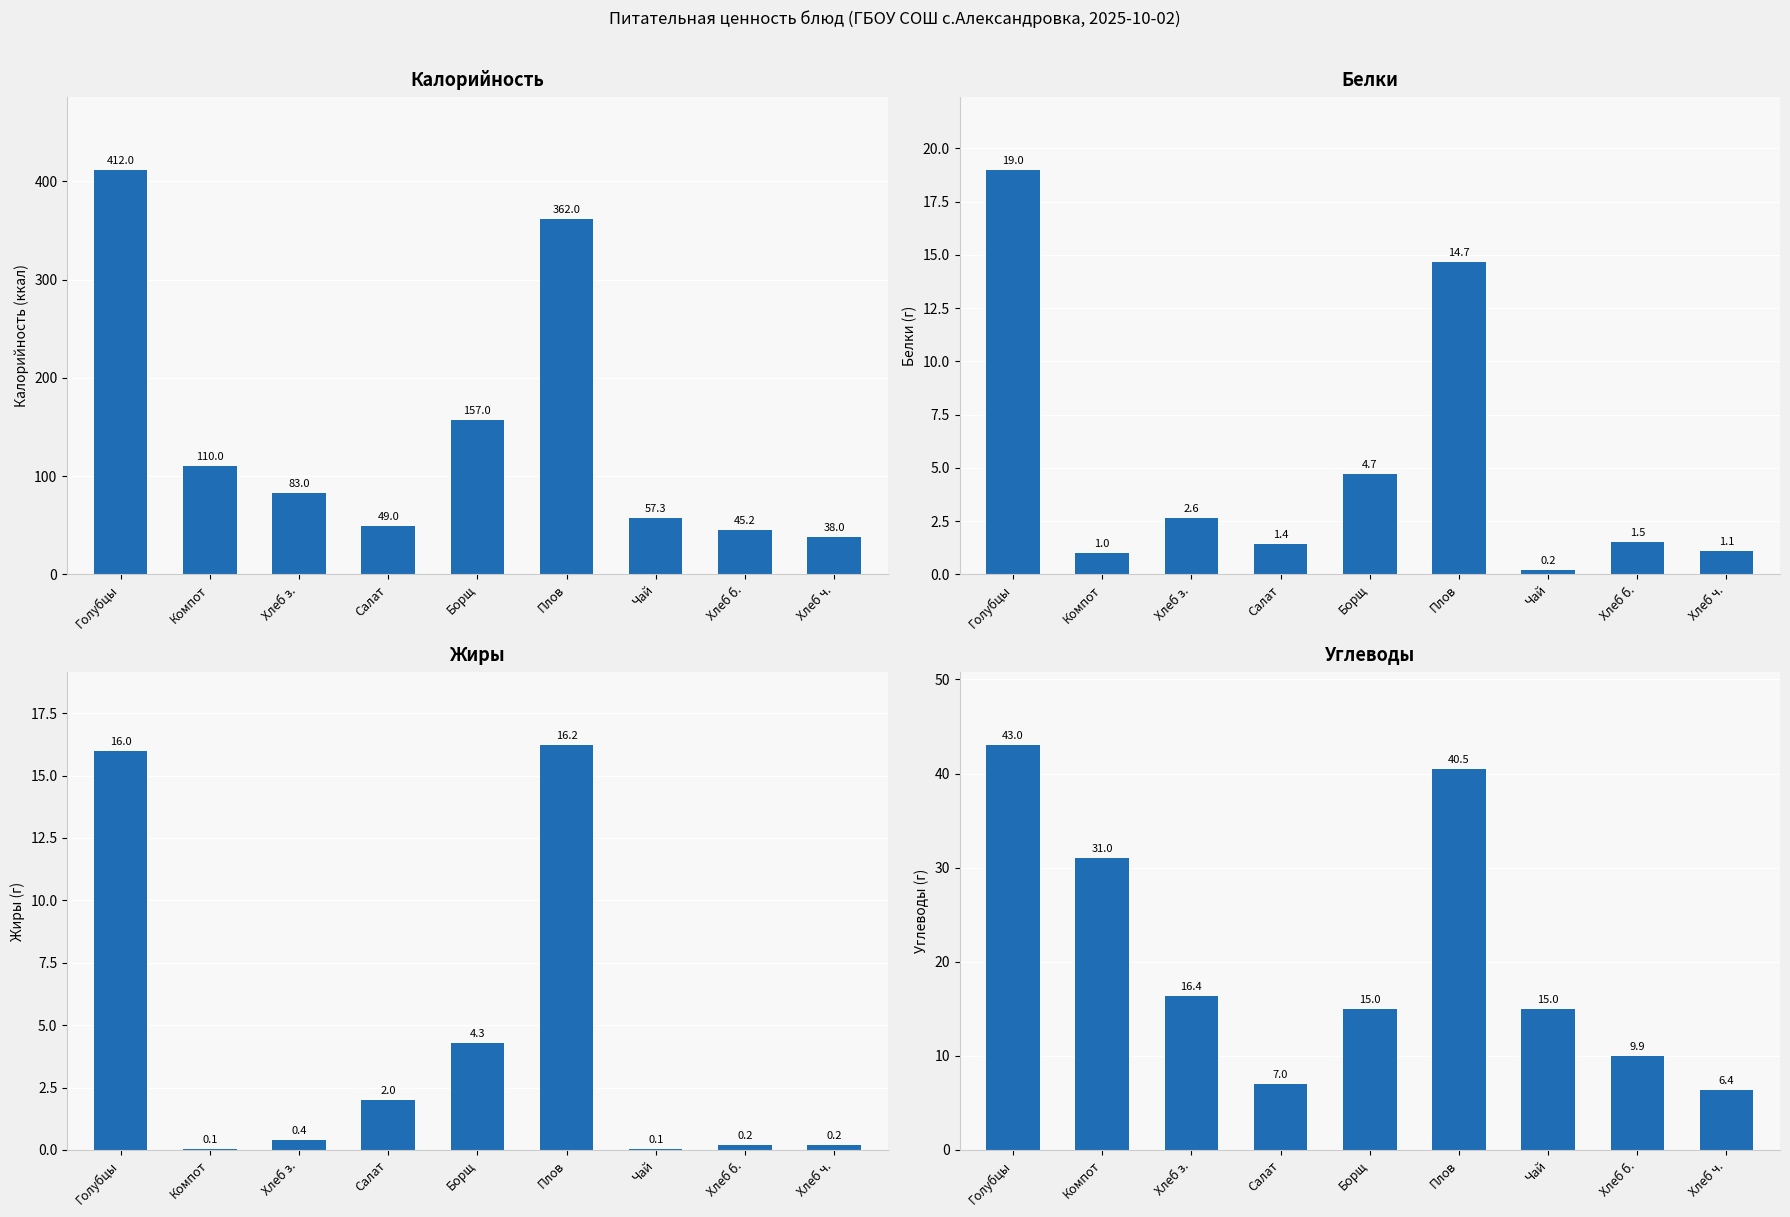

What is the sum of the Жиры values at Хлеб з. and Салат?

2.4